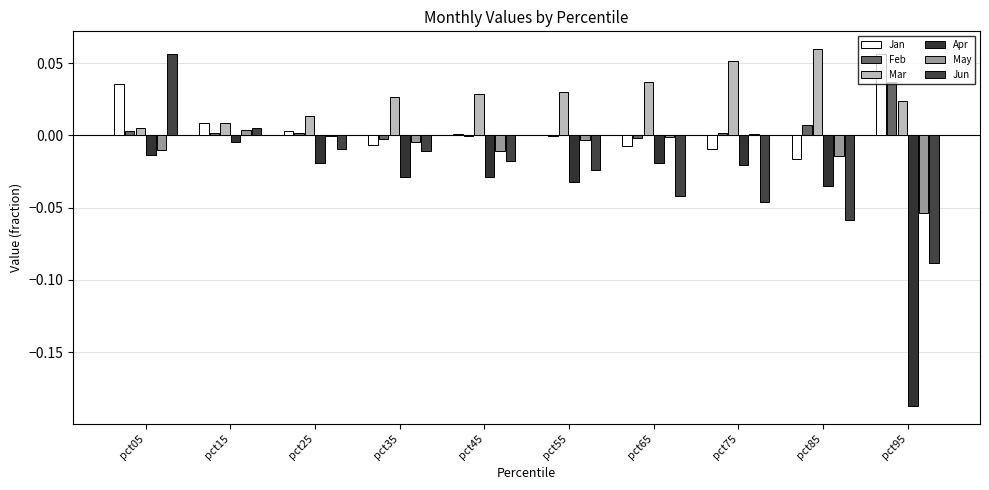

Where does the Jan series first go above 0?

pct05